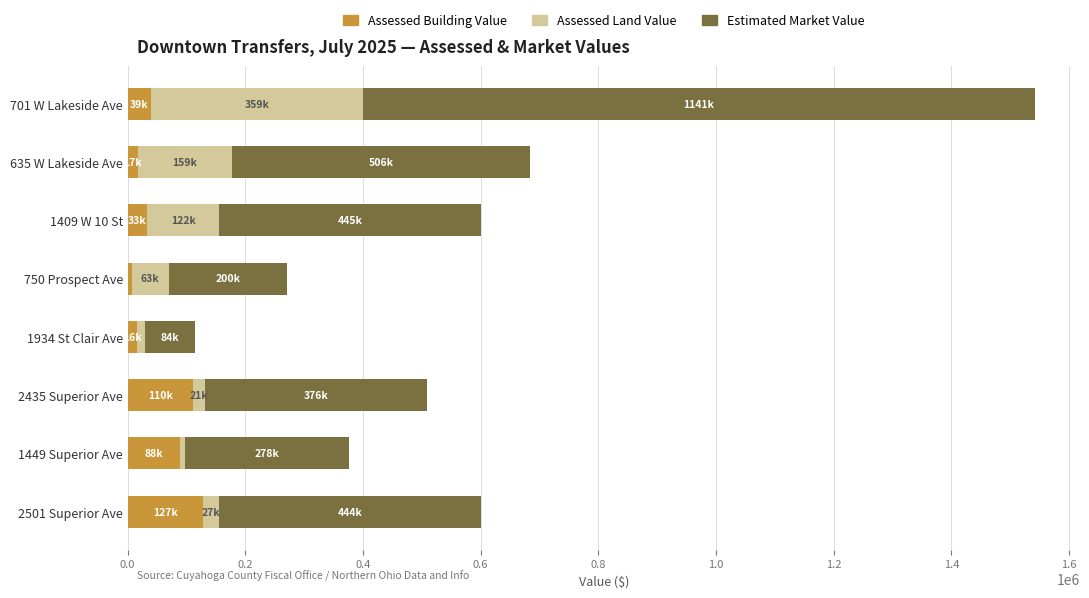

What are all the series names shown in the legend?

Assessed Building Value, Assessed Land Value, Estimated Market Value